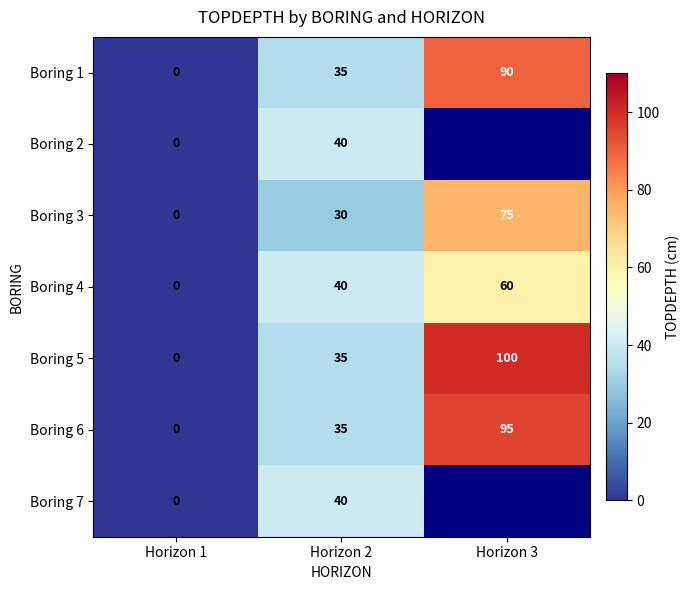

At how many categories does at least one series exceed 3?

2